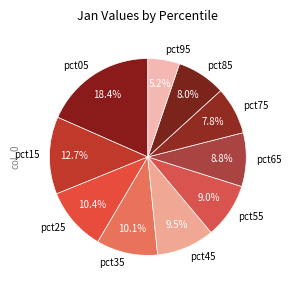

Between pct55 and pct95, which is larger?

pct55